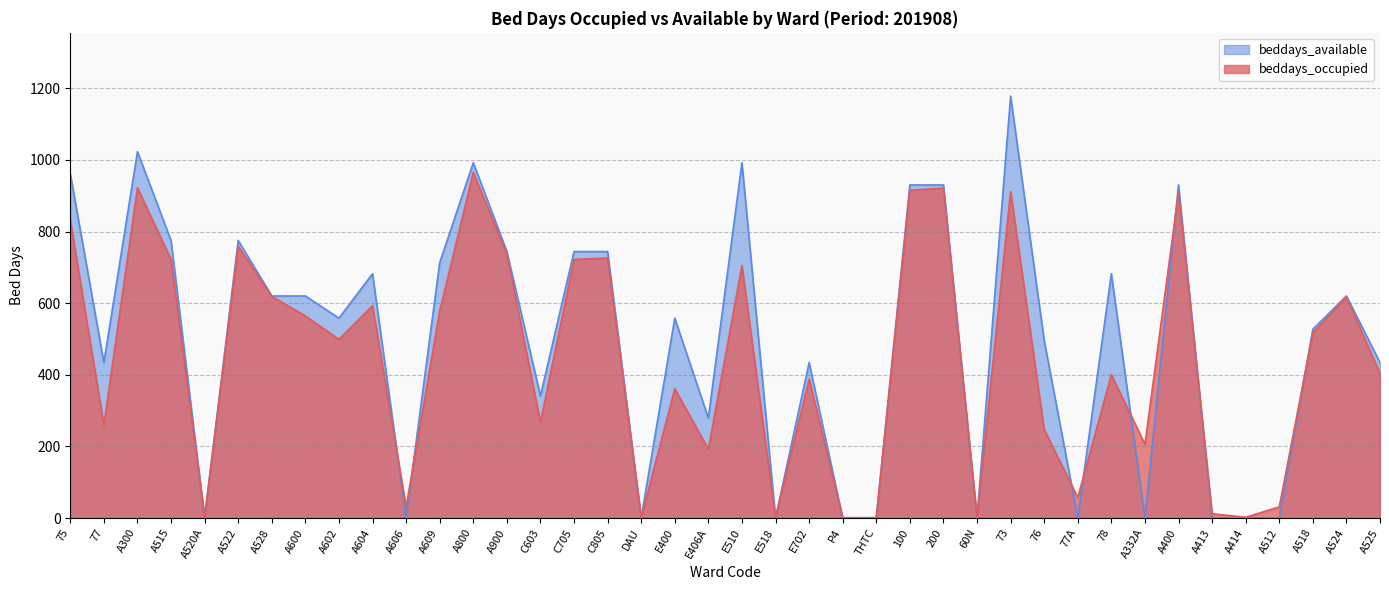

At which category does the chart reach its peak across all series?

73